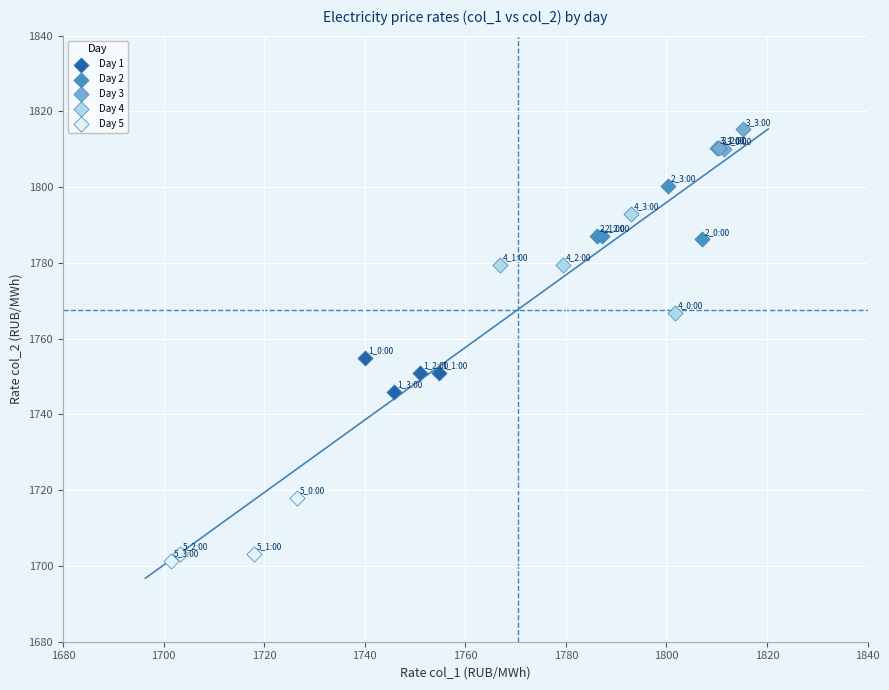

Which series reaches the minimum Y coordinate?

Day 5